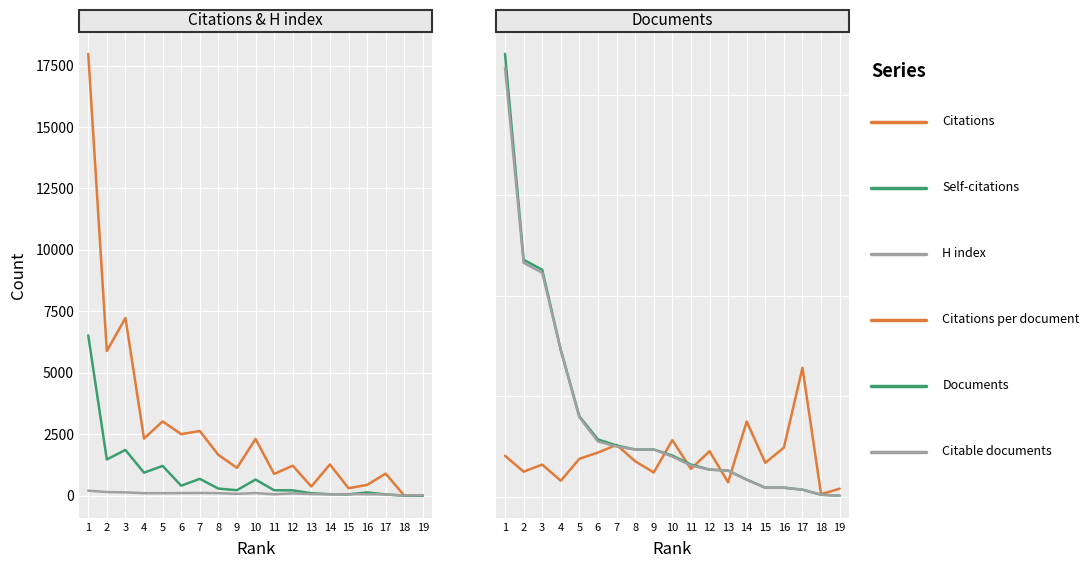

Which series has the largest range (max minus min)?

Citations